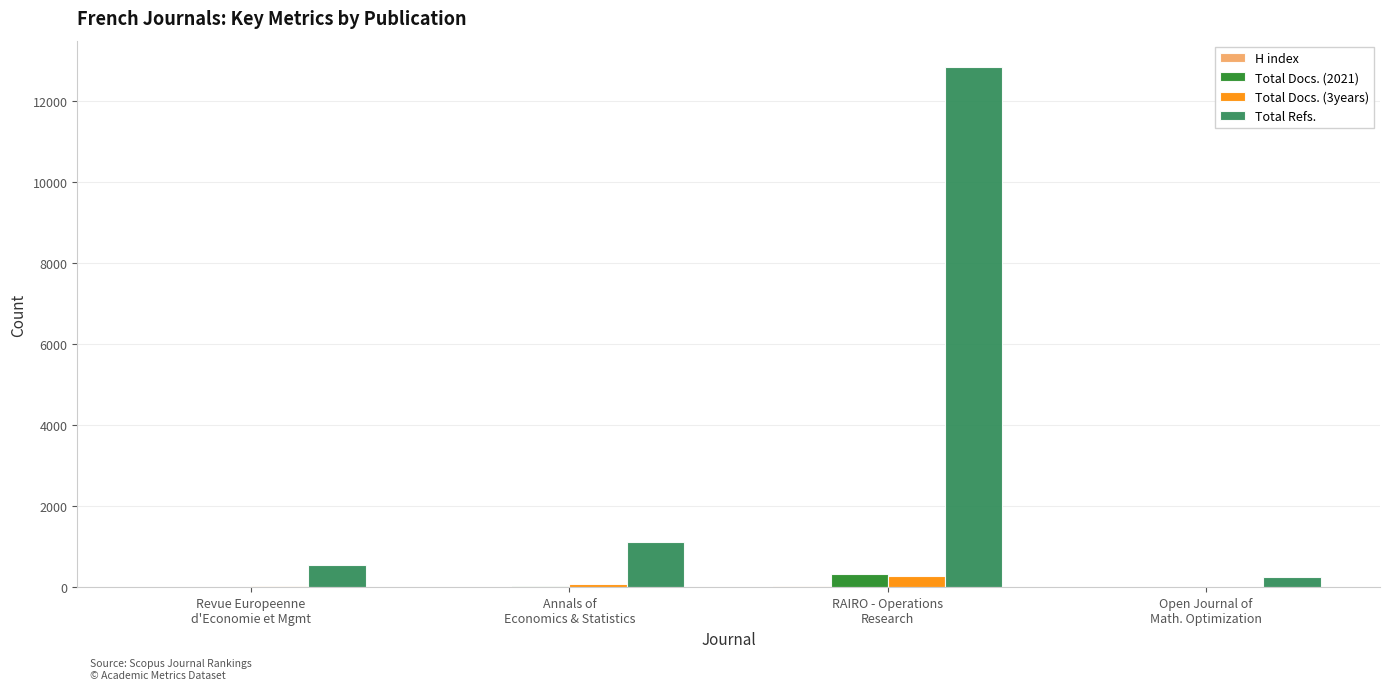

At which category is the sum across all series the highest?

RAIRO - Operations
Research